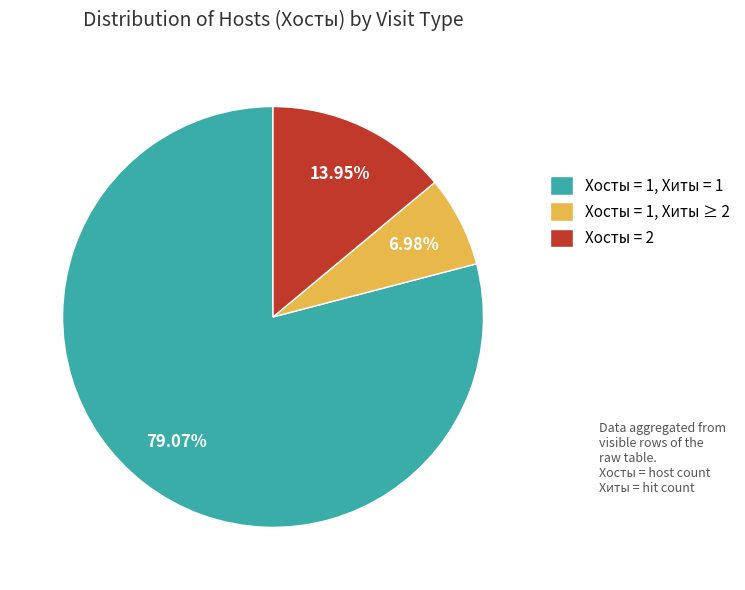

Rank the categories by value from highest to lowest.

Хосты = 1, Хиты = 1, Хосты = 2, Хосты = 1, Хиты ≥ 2